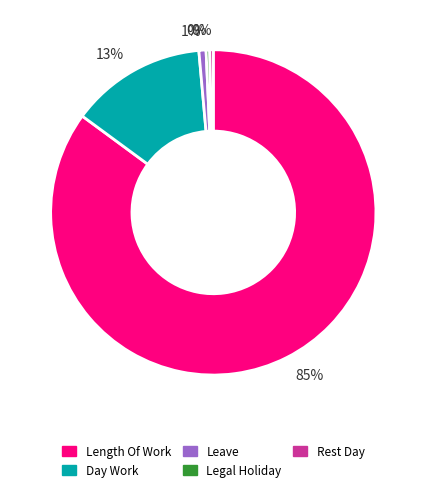

To the nearest percent, what is the average slice percentage?

20%